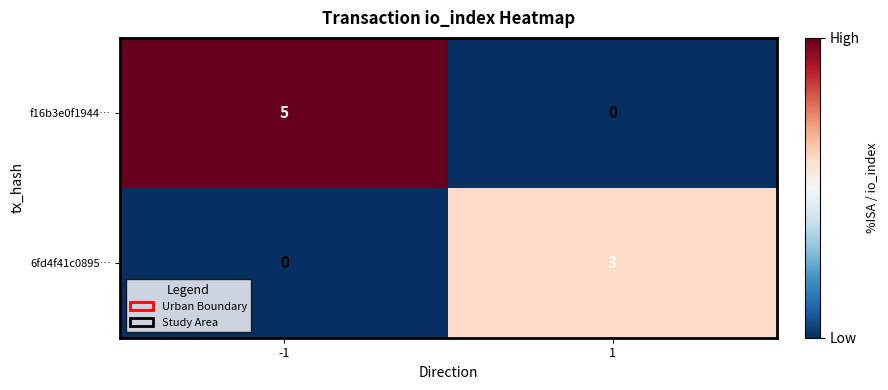

At 1, list the series in order from largest to smallest.

6fd4f41c0895…, f16b3e0f1944…